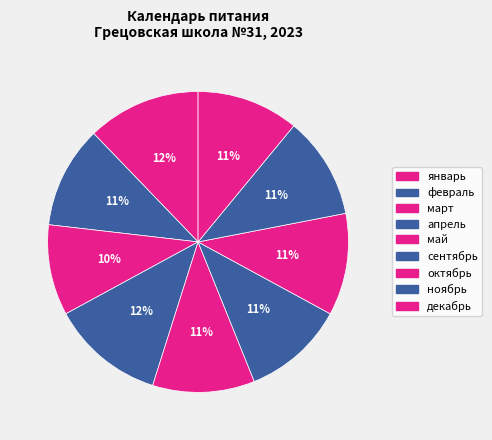

The март slice represents 1% of the pie. True or false?

False